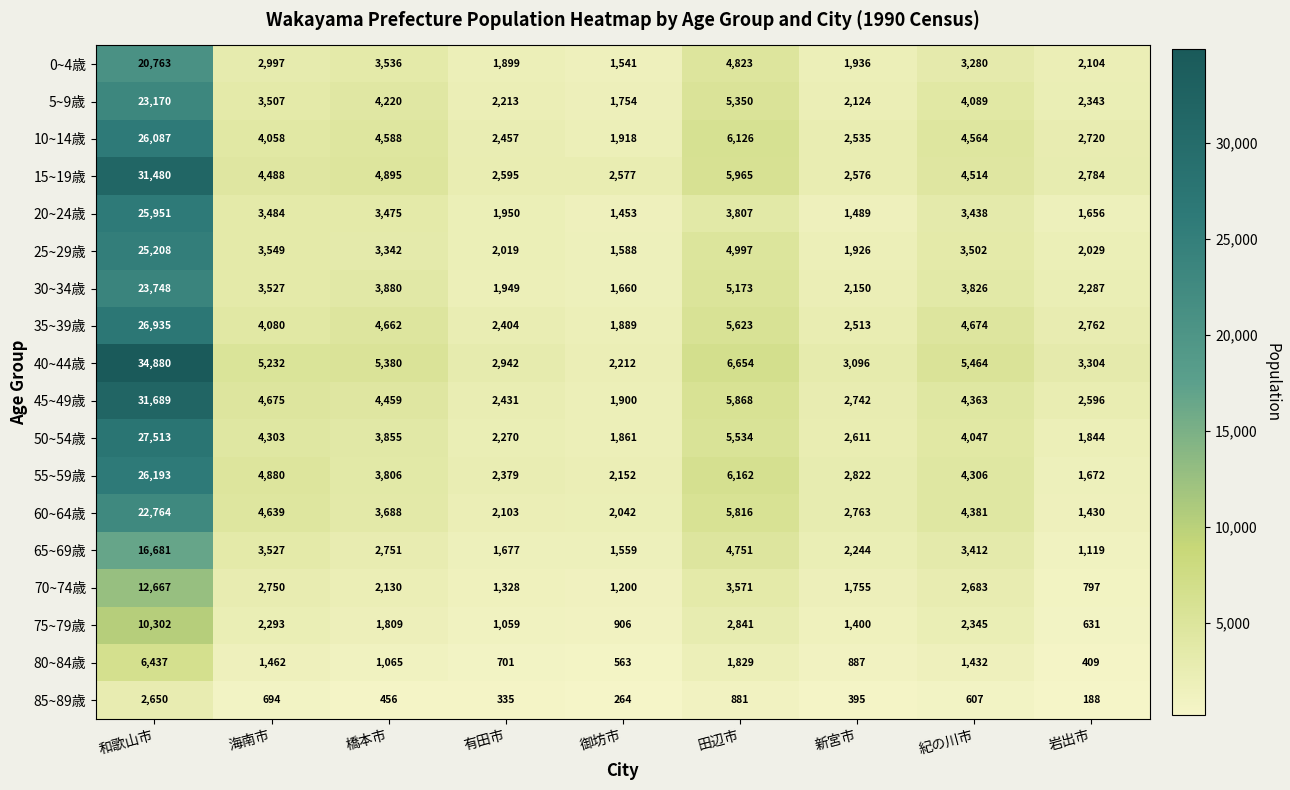

Rank the series by their maximum value, from highest to lowest.

40~44歳, 45~49歳, 15~19歳, 50~54歳, 35~39歳, 55~59歳, 10~14歳, 20~24歳, 25~29歳, 30~34歳, 5~9歳, 60~64歳, 0~4歳, 65~69歳, 70~74歳, 75~79歳, 80~84歳, 85~89歳